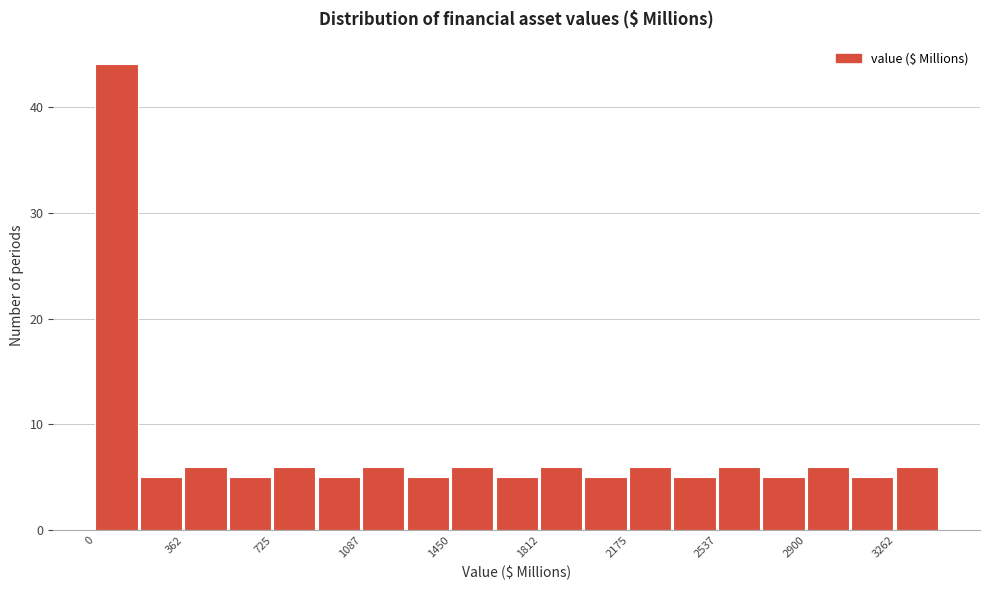

Around what value on the x-axis is the tallest bar? Give the approximate position of its centre, as read against the axis.

100